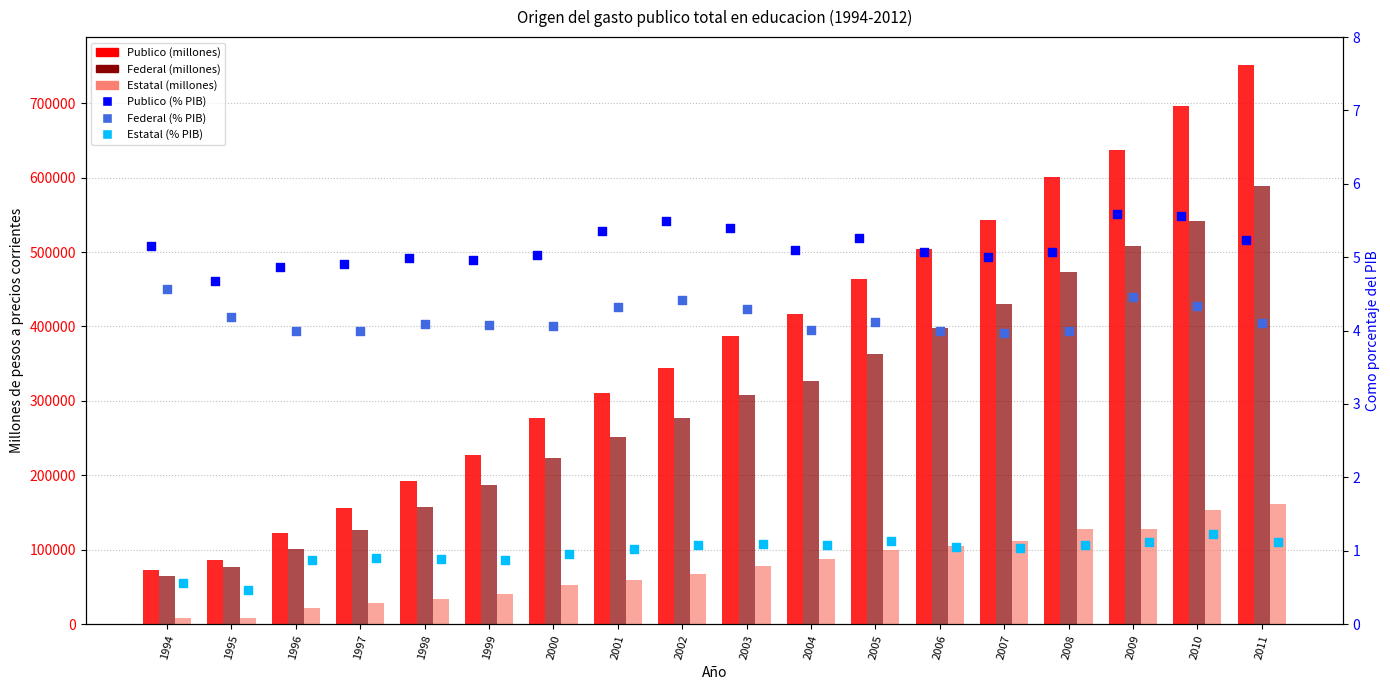

Is the value of Federal (millones) at 2003 greater than the value of Federal (% PIB) at 2009?

Yes